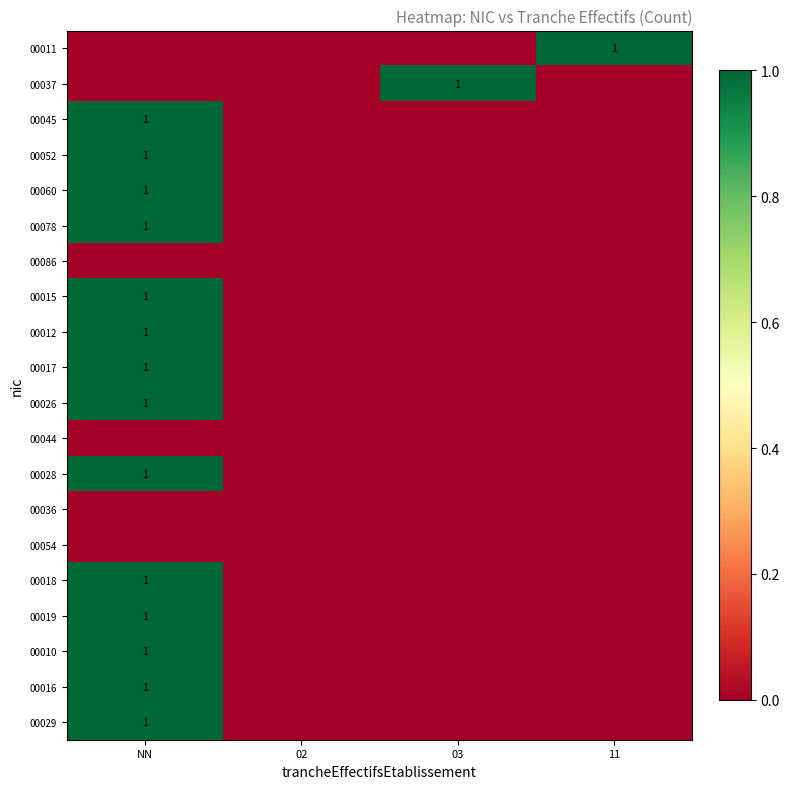

What is the spread (max minus min) of values at 11?

1